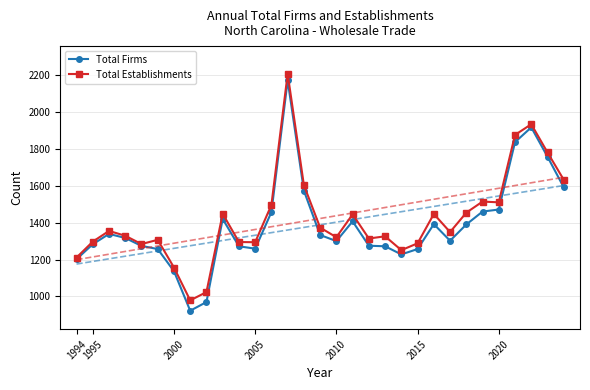

What is the value of the Total Establishments point at the 2nd from the left?

1297